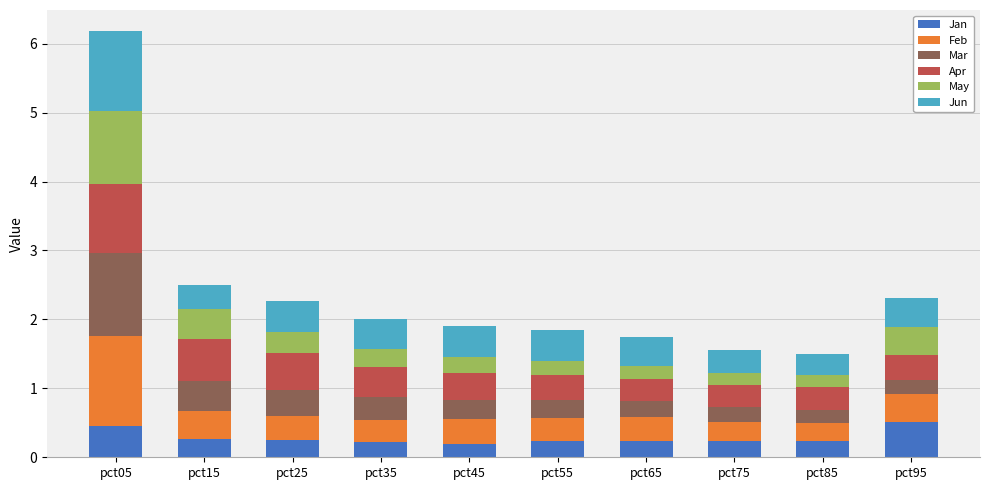

The value of Jan at pct95 is 0.8. True or false?

False